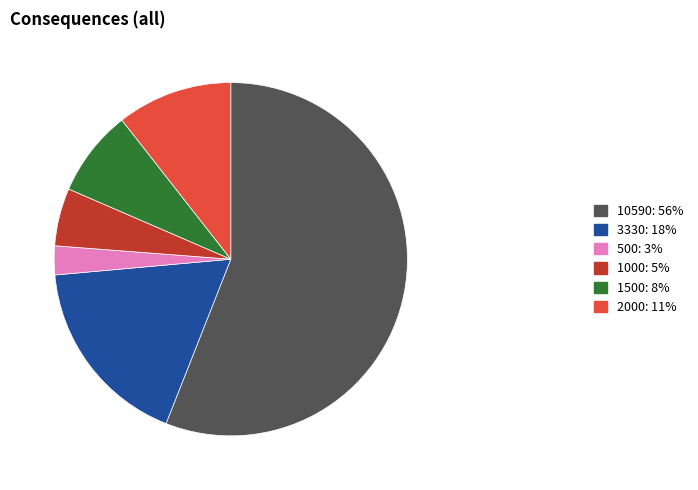

Does any single category account for the majority?

Yes